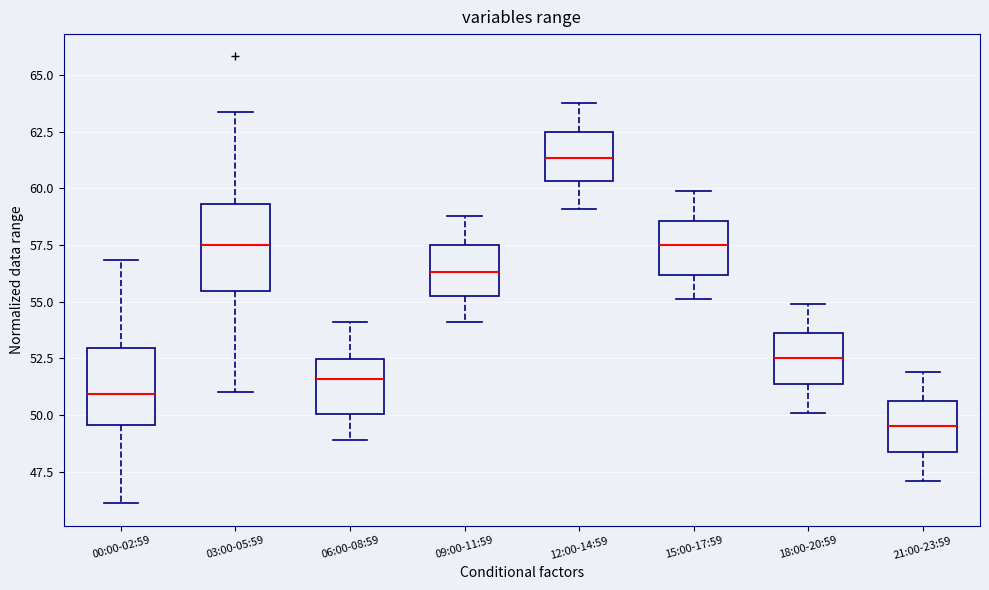

Which box has the highest median line?

12:00-14:59